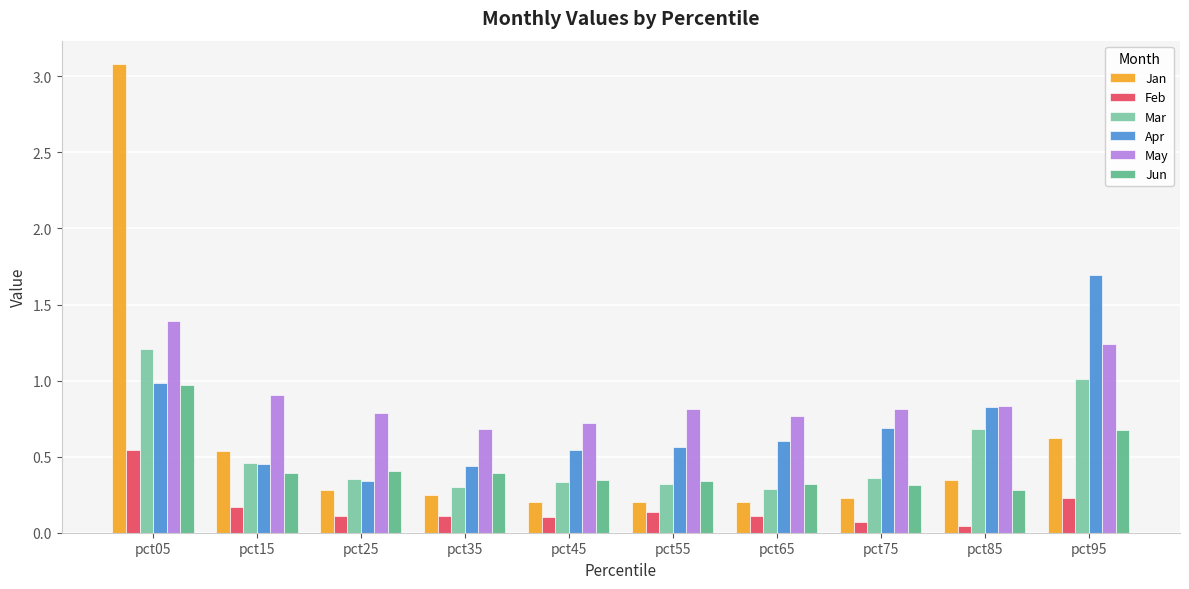

True or false: Apr has a value of 0.6 at pct55.

True